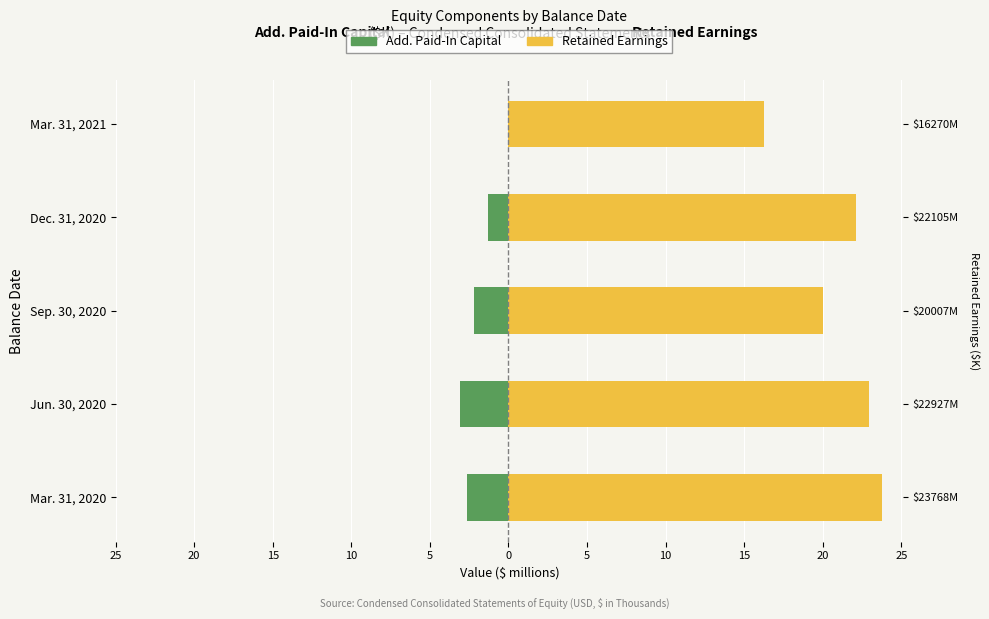

How many data points in Retained Earnings are less than 22?

2